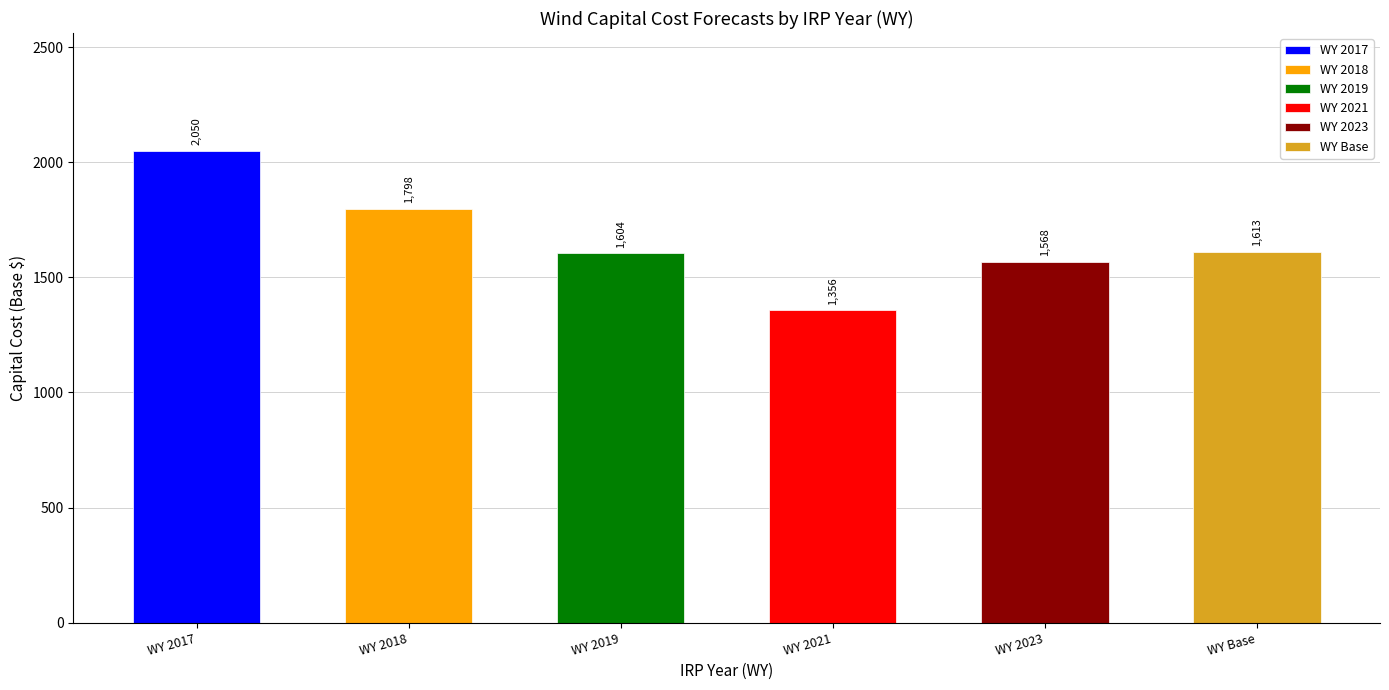

Reading left to right, list all the values displayed in this chart.

irp_values=2049.5	1=1797.9	2=1604.1	3=1356.4	4=1567.5	5=1612.5